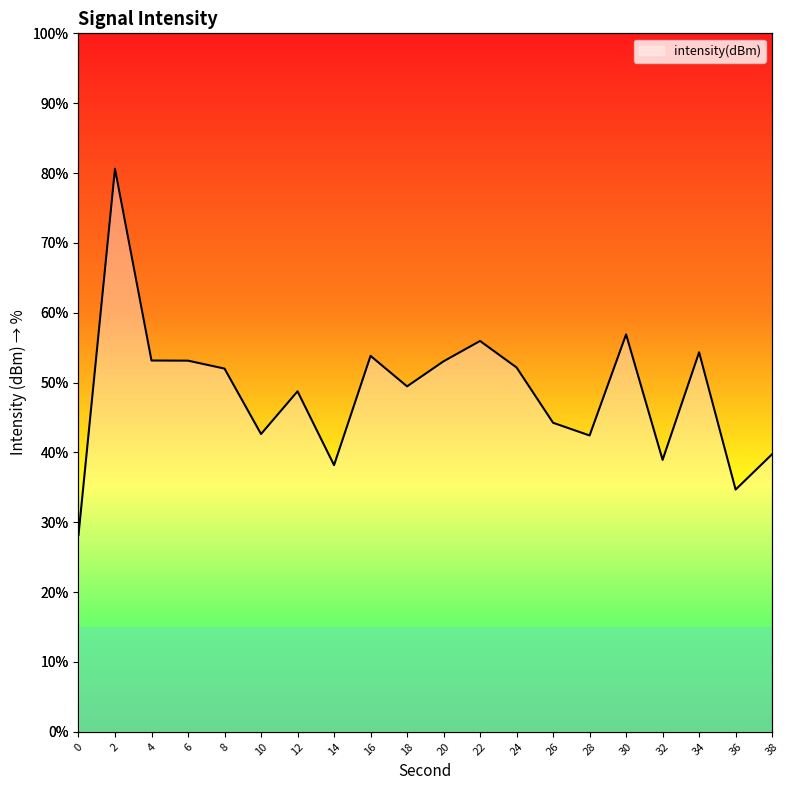

What is the smallest value displayed?

28.2